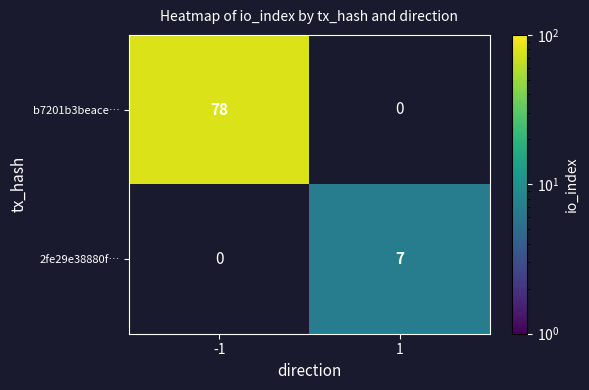

Reading left to right, what are all the values shown in this chart?

b7201b3beace…: 78	0
2fe29e38880f…: 0	7